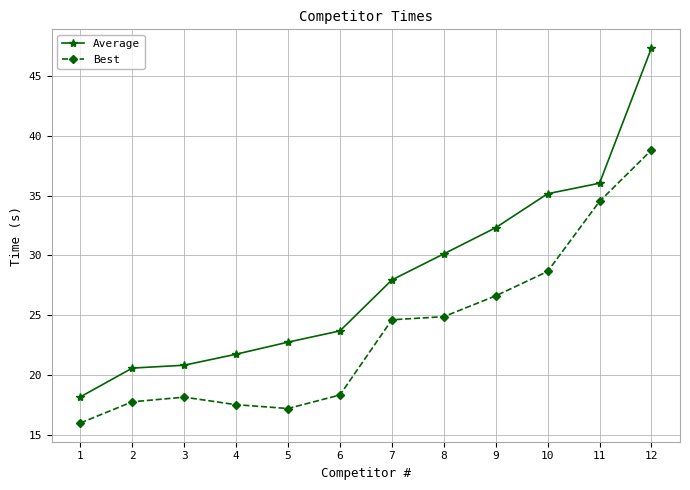

Which series has the largest total across all categories?

Average